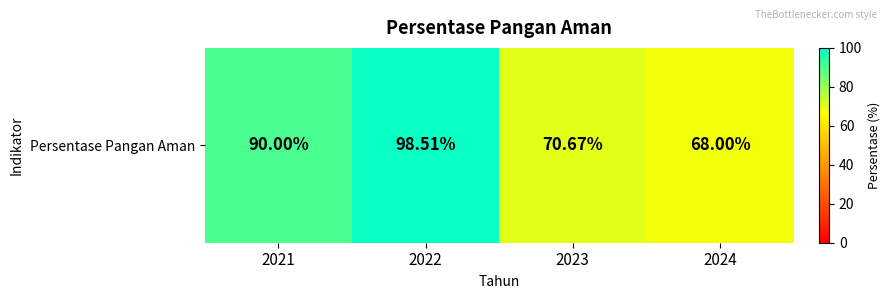

List the labels in order of value, largest first.

2022, 2021, 2023, 2024